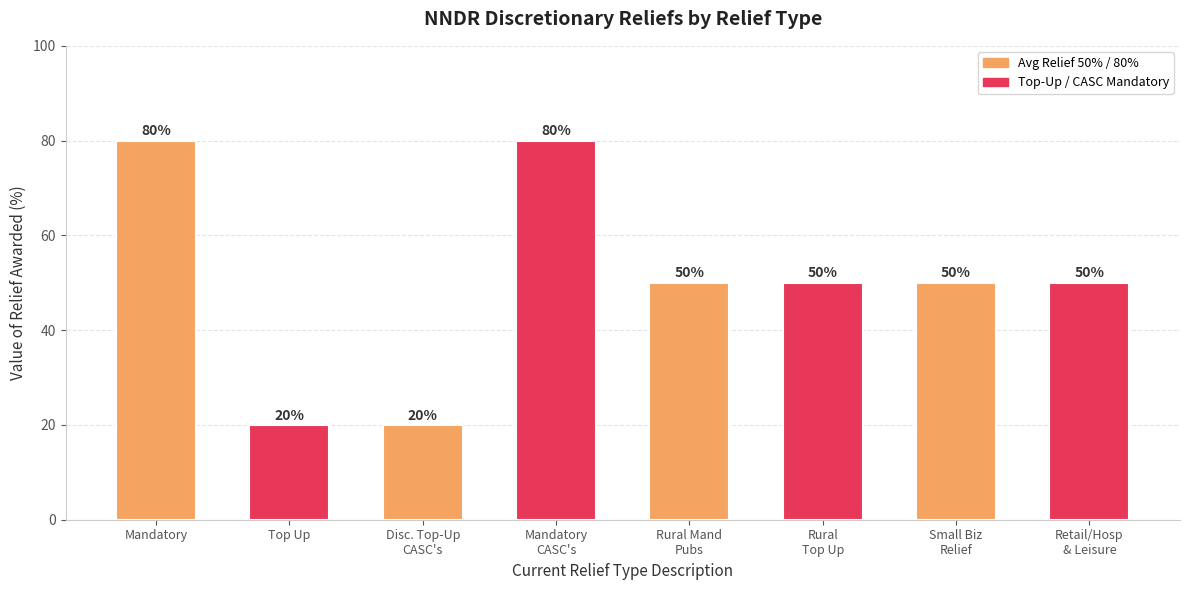

What is the sum of all values?

400